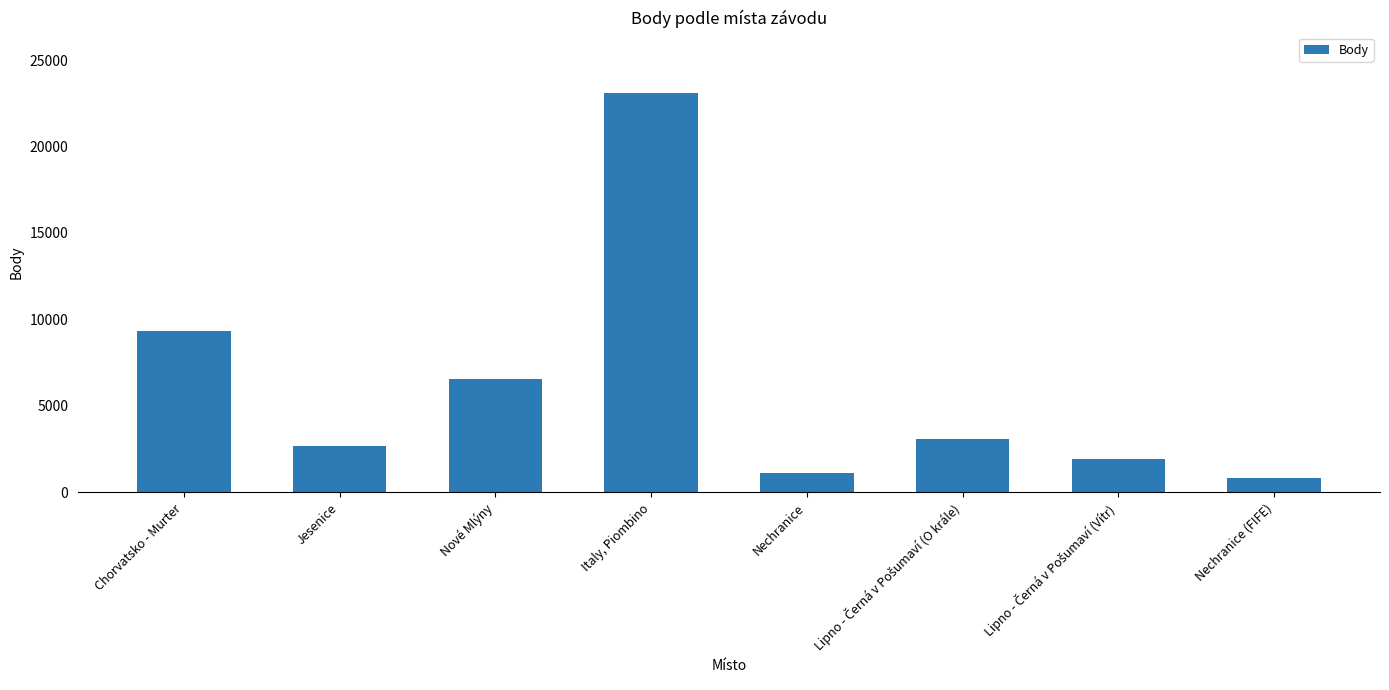

How many series are shown in this chart?

1